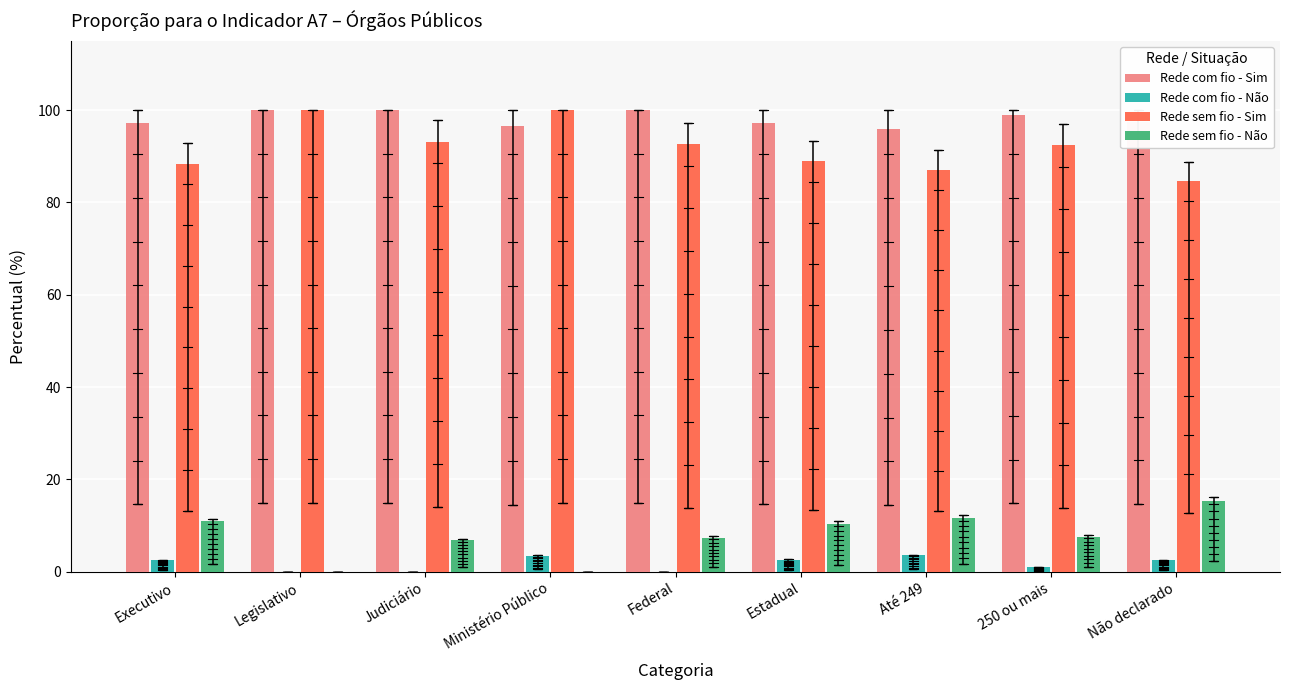

What is the sum of all Rede sem fio - Não values?

70.3